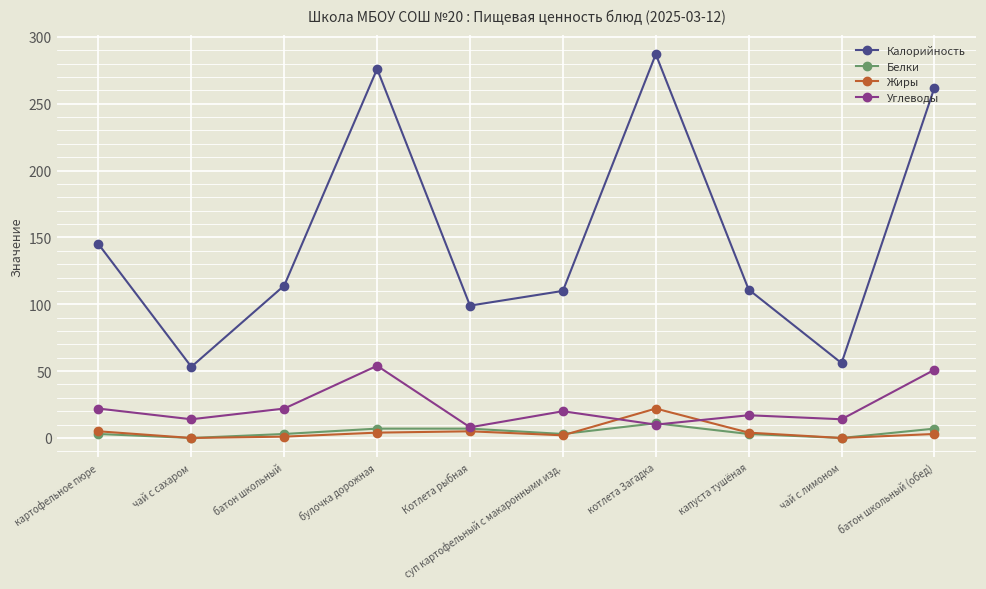

What are all the series names shown in the legend?

Калорийность, Белки, Жиры, Углеводы